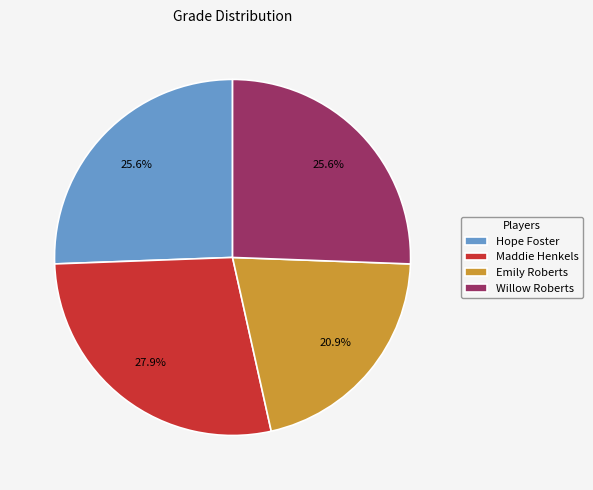

To the nearest percent, what portion does Emily Roberts represent?

21%